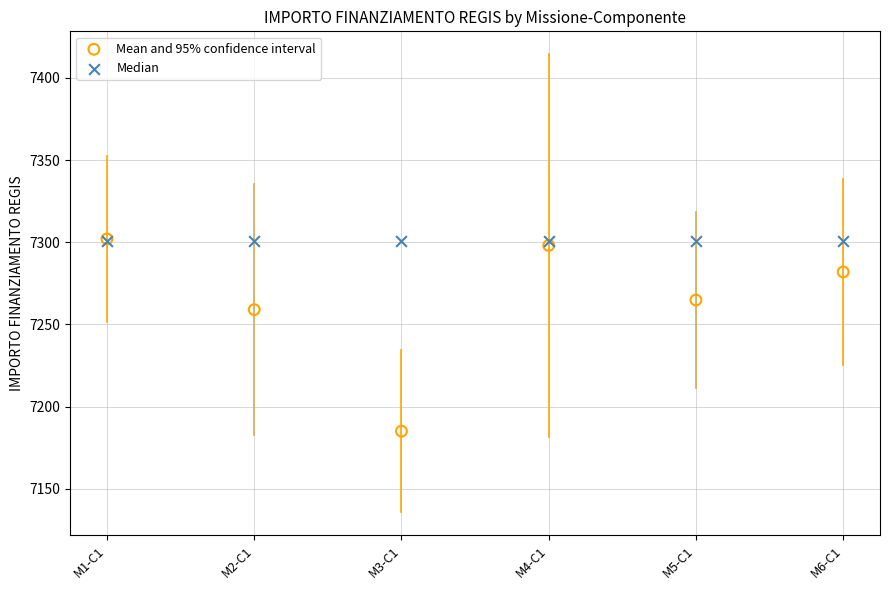

In the Mean and 95% confidence interval series, what Y value is closest to 7243?

7259.0